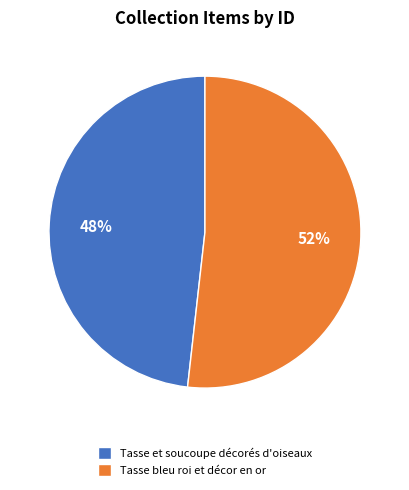

Count the number of slices in the pie.

2